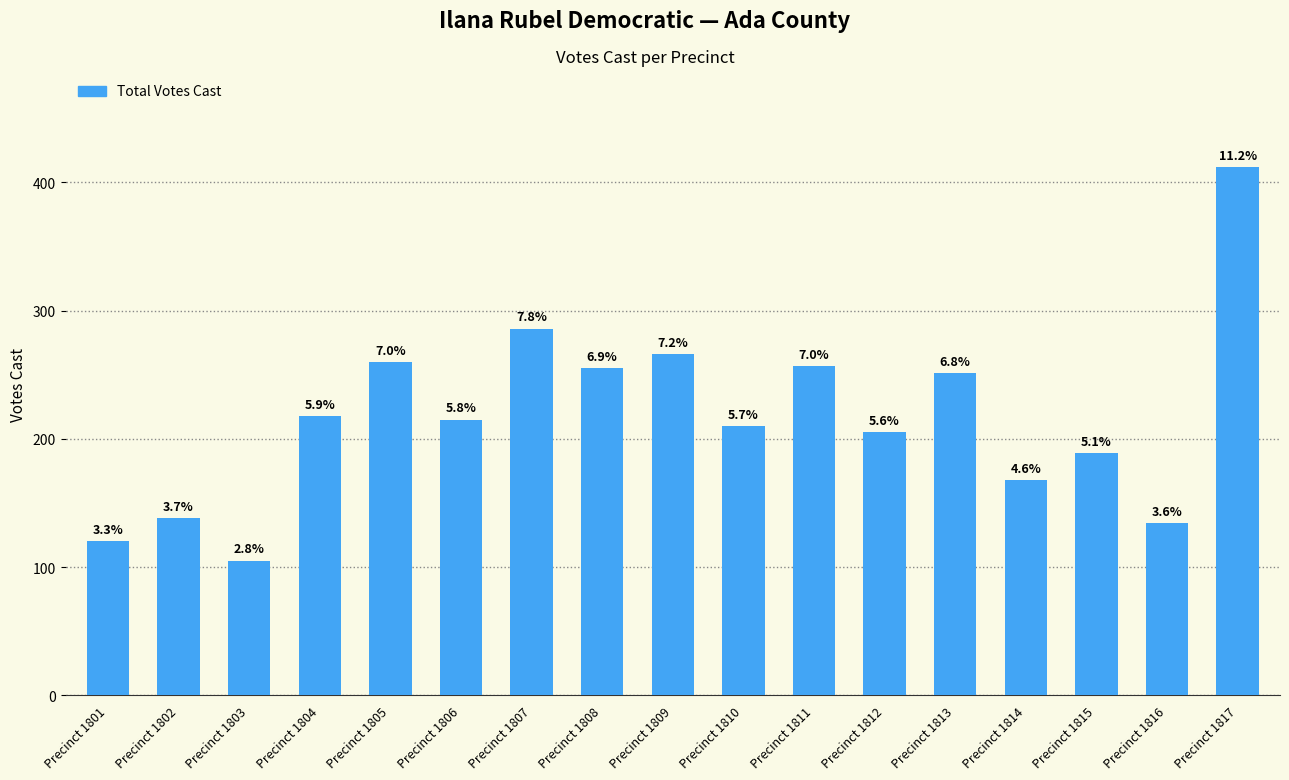

True or false: the data shows 310 at Precinct 1815.

False